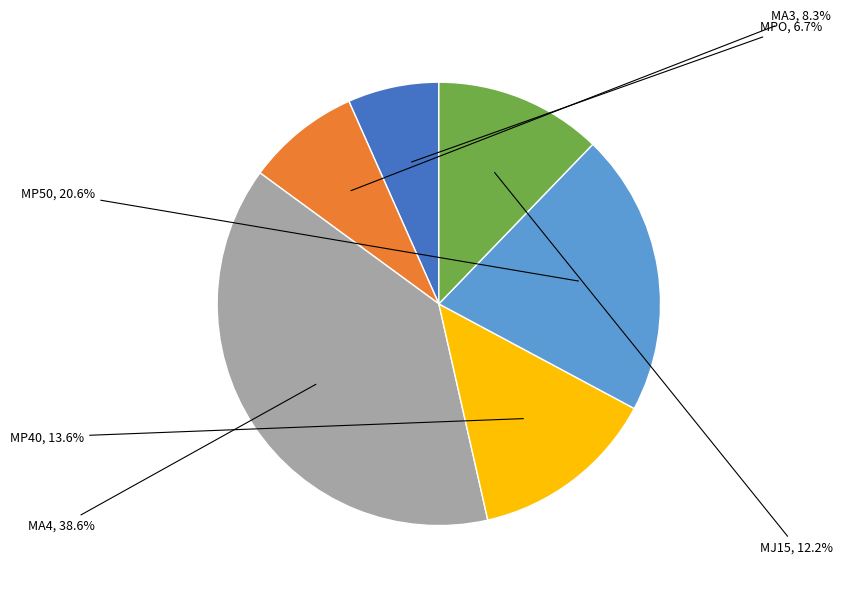

Is there a majority slice in this chart?

No